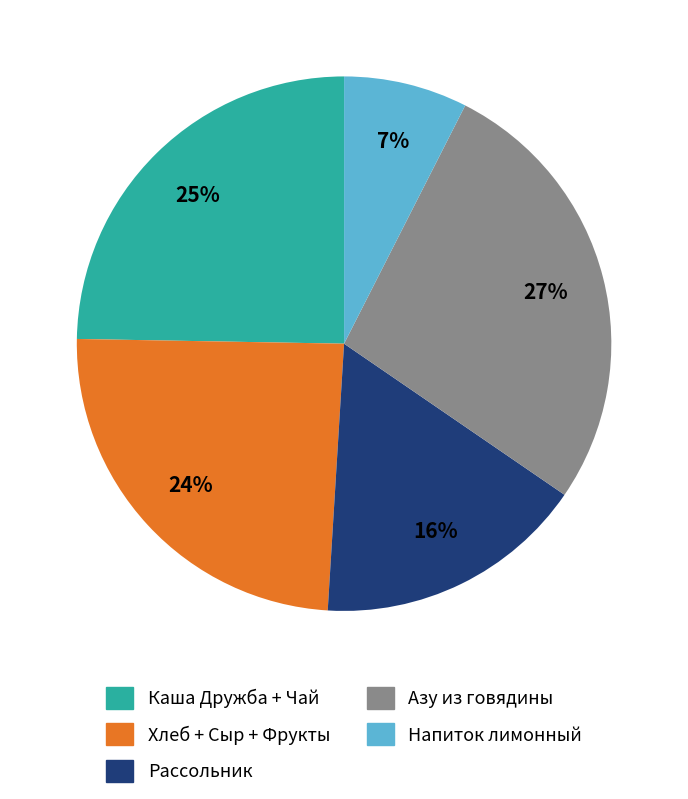

Does any single category account for the majority?

No